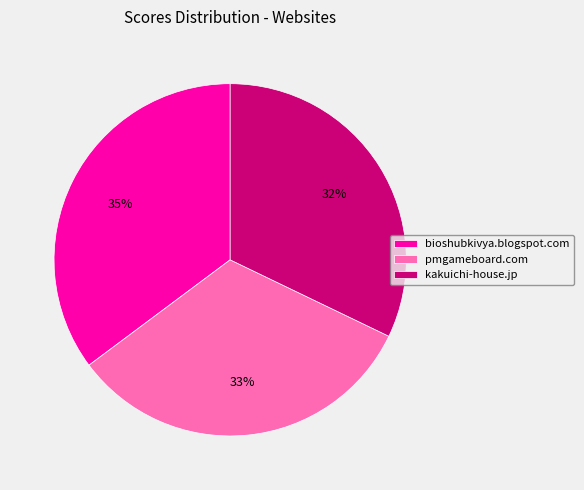

What is the ratio of the value at bioshubkivya.blogspot.com to the value at kakuichi-house.jp?

1.1